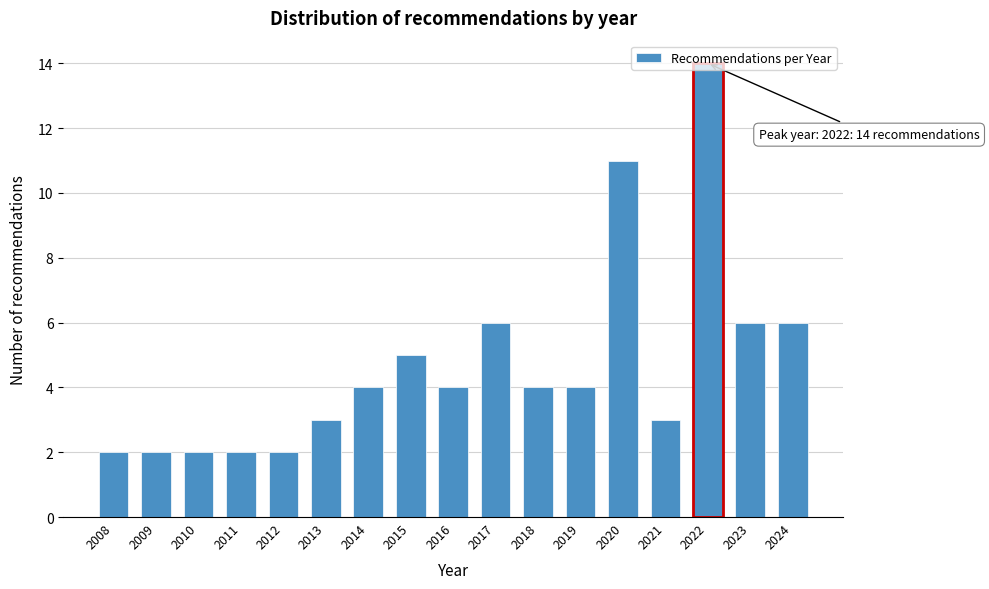

What is the change in value from 2011 to 2018?

+2